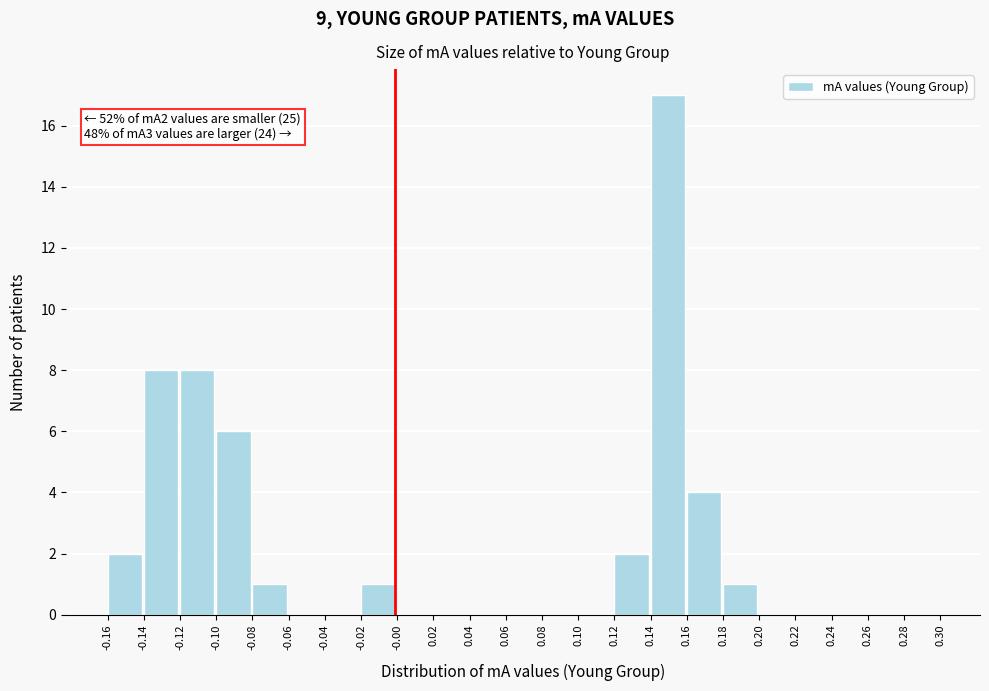

Which range on the x-axis has the tallest bar?

0.14 to 0.16